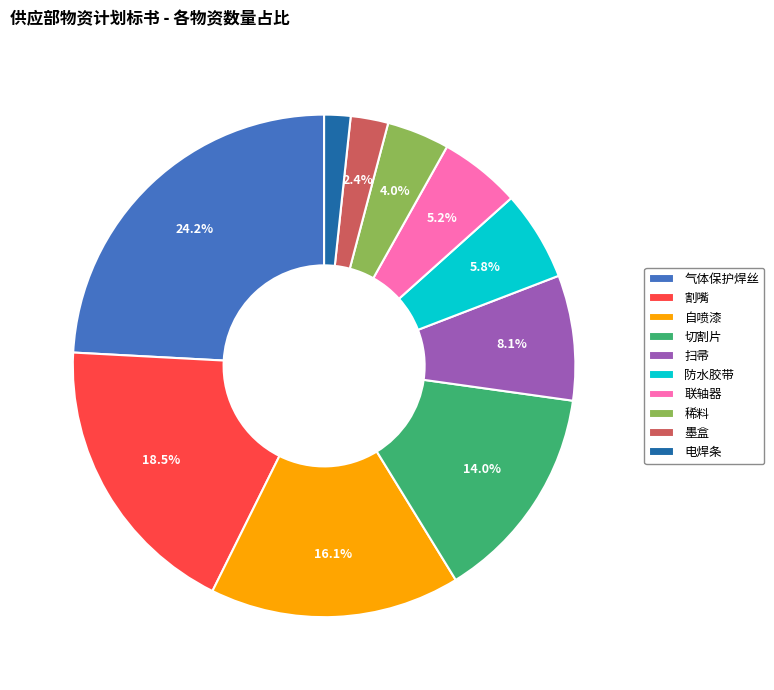

How many slices are in this pie chart?

10